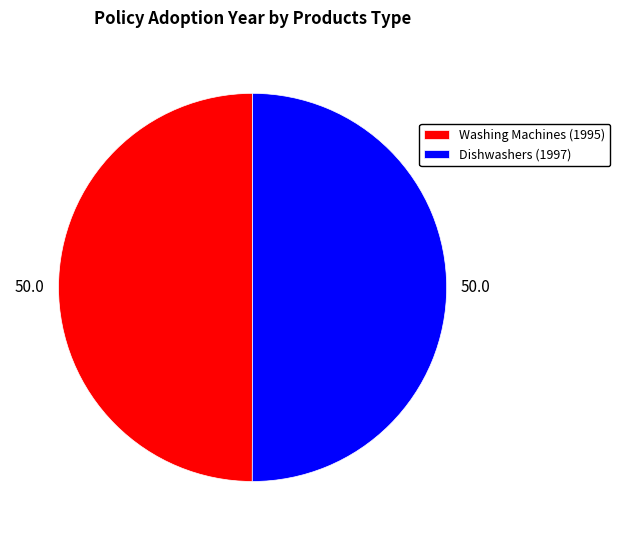

True or false: Washing Machines (1995) accounts for 50% of the total.

True